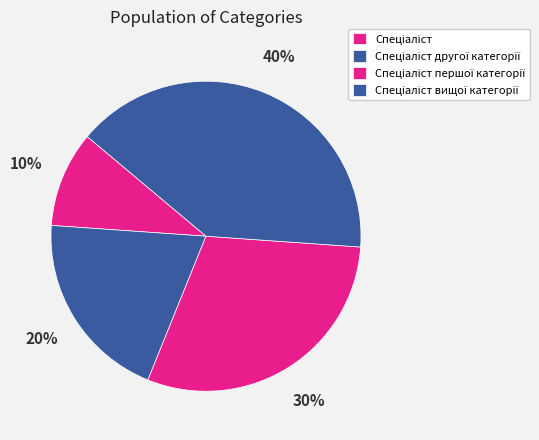

Does any single category account for the majority?

No